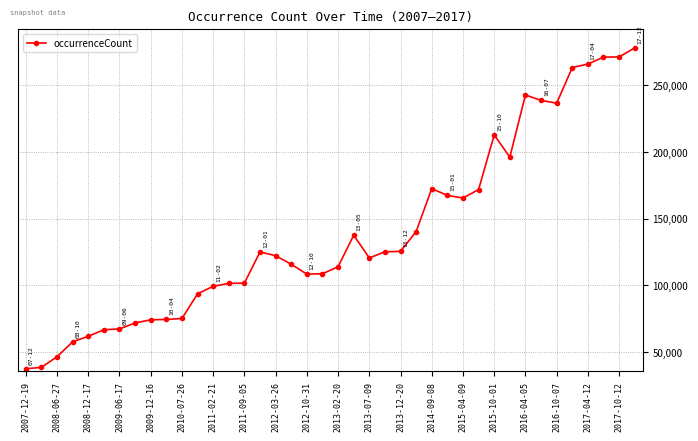

What is the value of the 30th point from the left?

171831